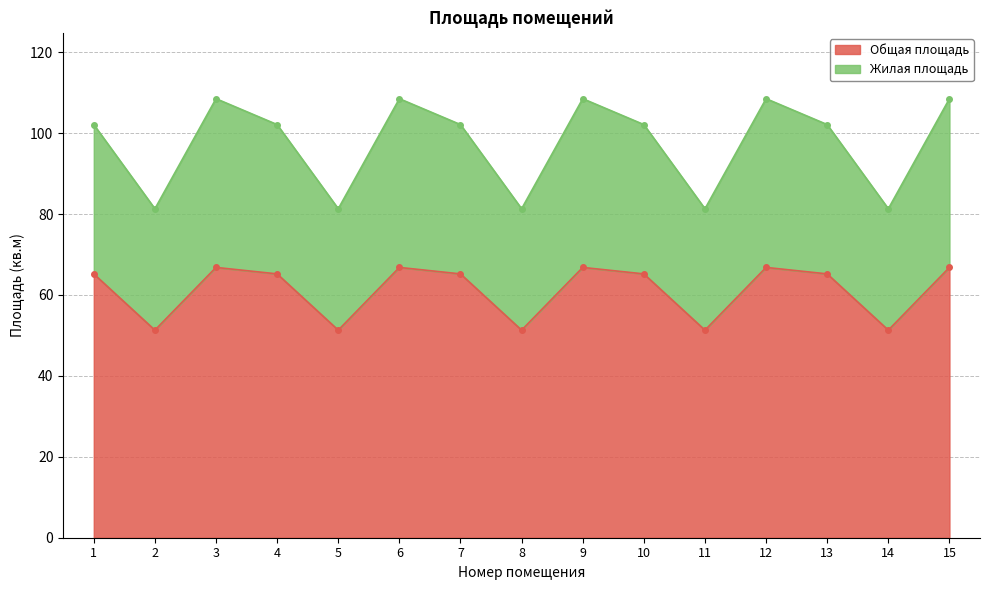

What are all the series names shown in the legend?

Общая площадь, Жилая площадь